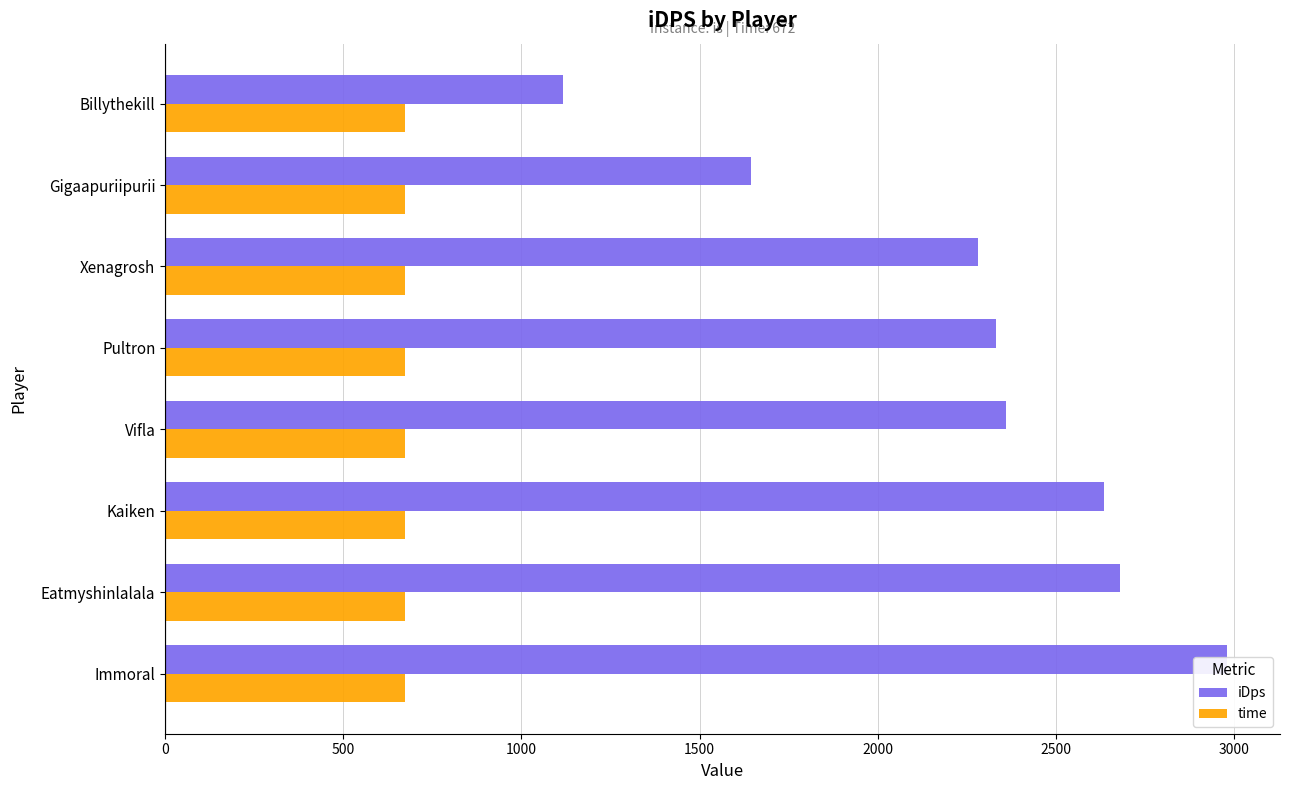

Which has a higher value, Kaiken or Eatmyshinlalala?

Eatmyshinlalala